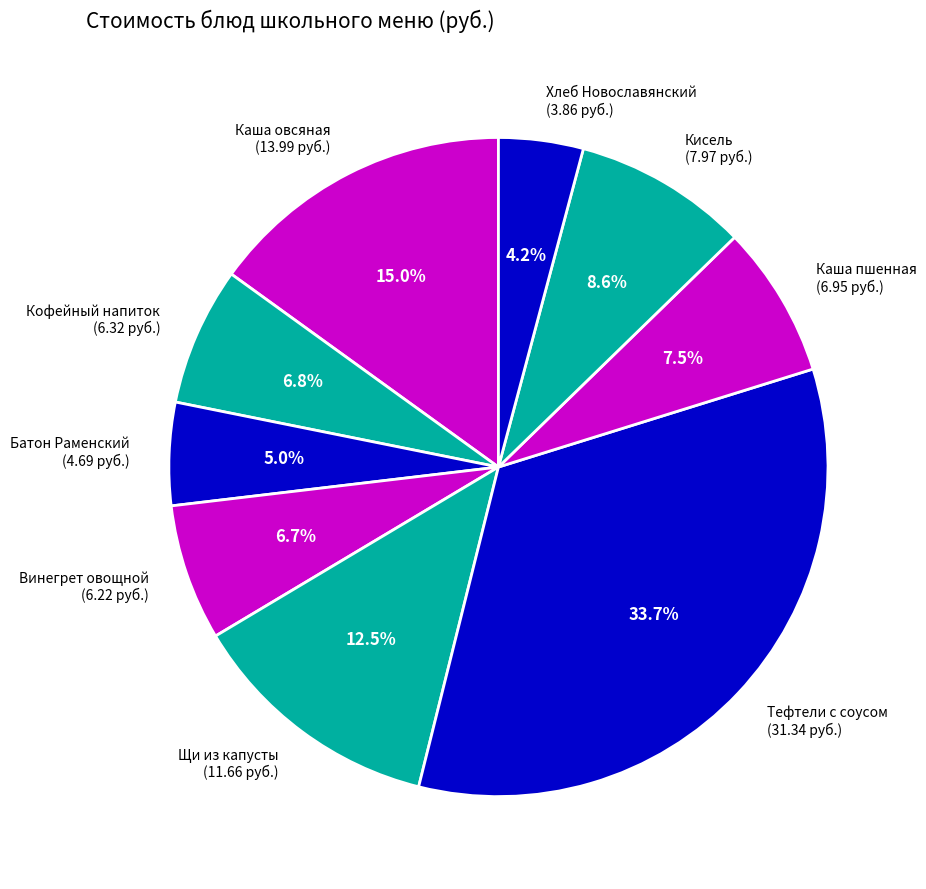

Which category has the smallest portion of the pie?

Хлеб Новославянский (3.86 руб.)